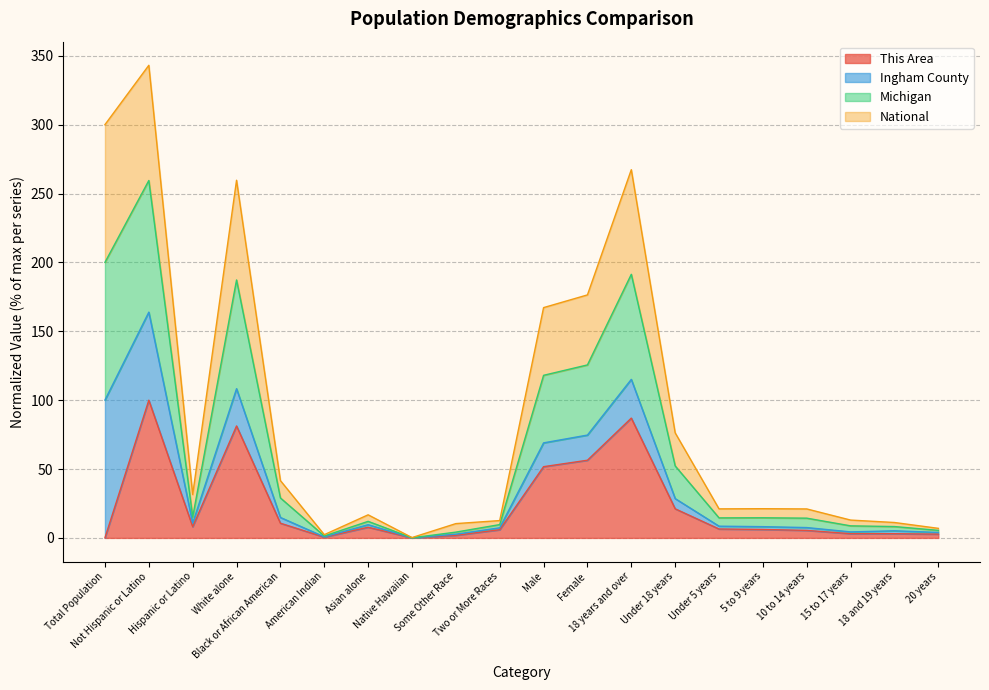

The This Area series shows 14.5 at Black or African American. True or false?

False